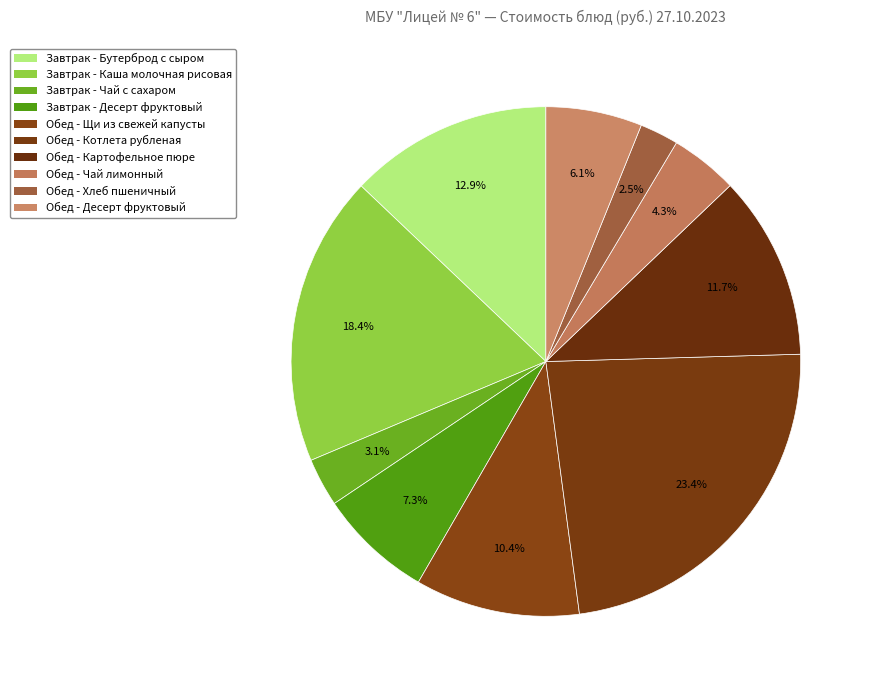

Is there any slice that represents more than half of the pie?

No